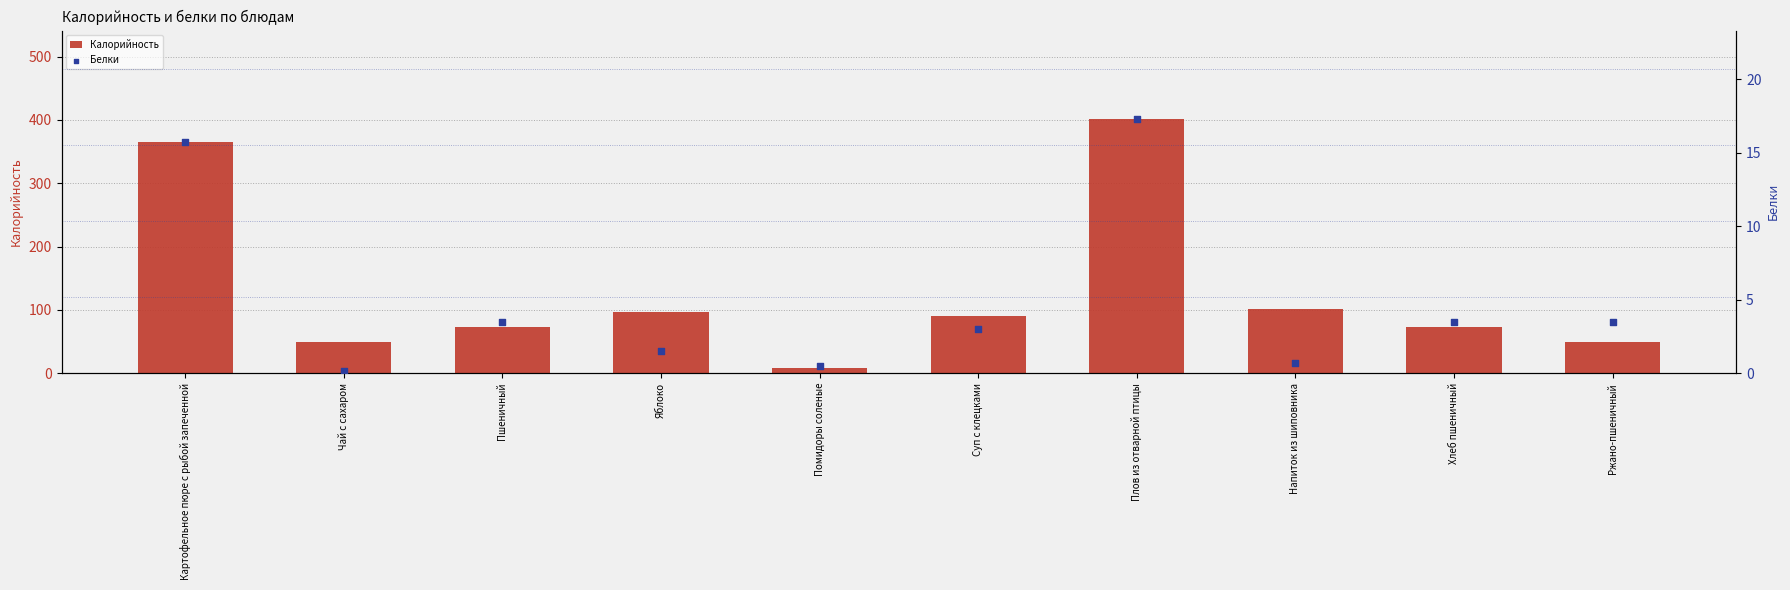

Is the value of Калорийность at Суп с клецками greater than the value of Белки at Суп с клецками?

Yes